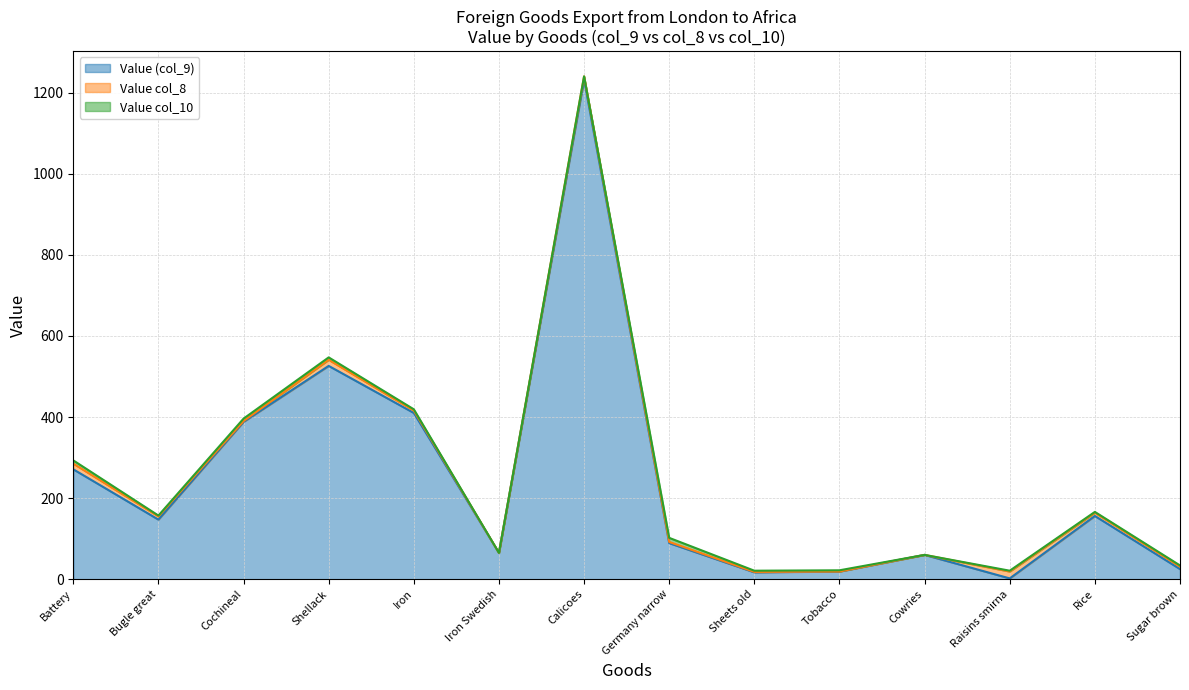

Rank the series at Cowries from highest to lowest value.

Value (col_9), Value col_8, Value col_10